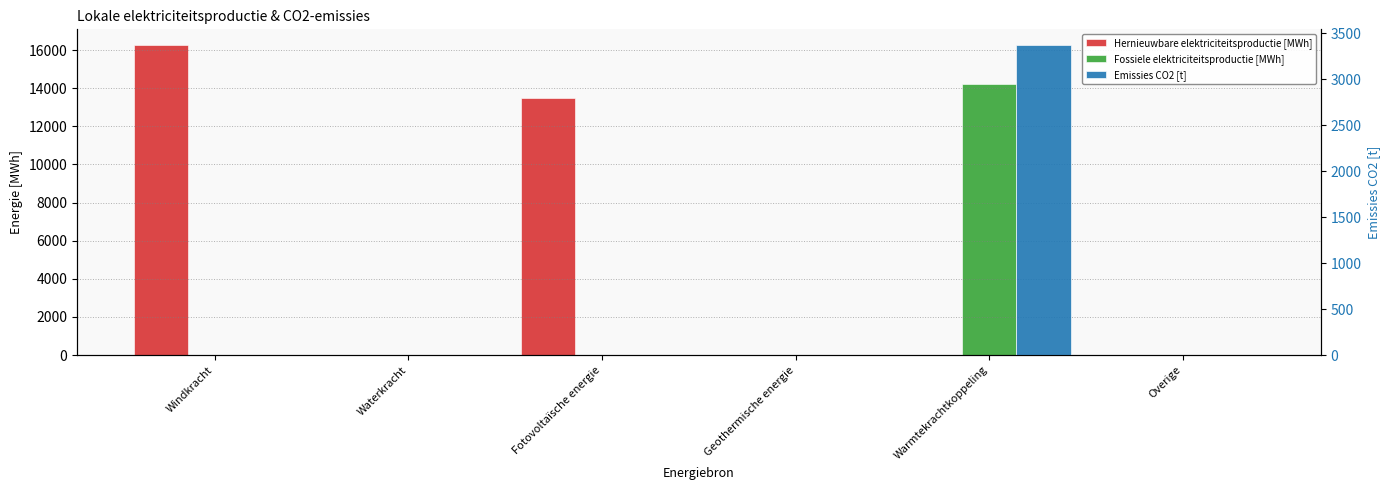

Which series has the largest range (max minus min)?

Hernieuwbare elektriciteitsproductie [MWh]